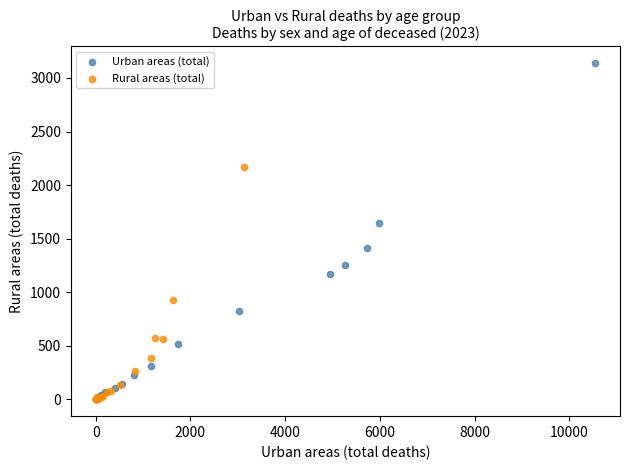

Which series contains the highest Y value?

Urban areas (total)